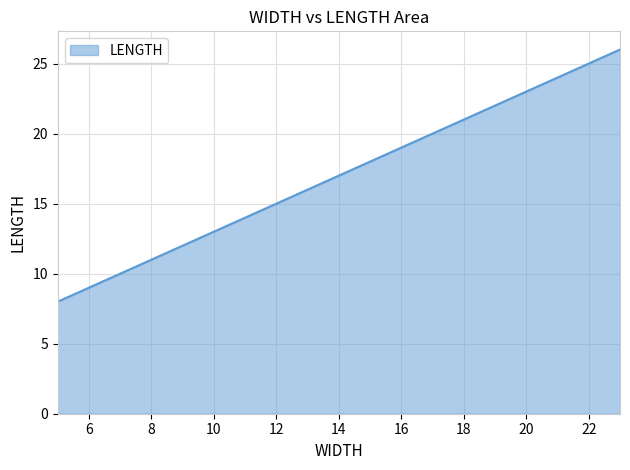

How many lines are shown in the chart?

1